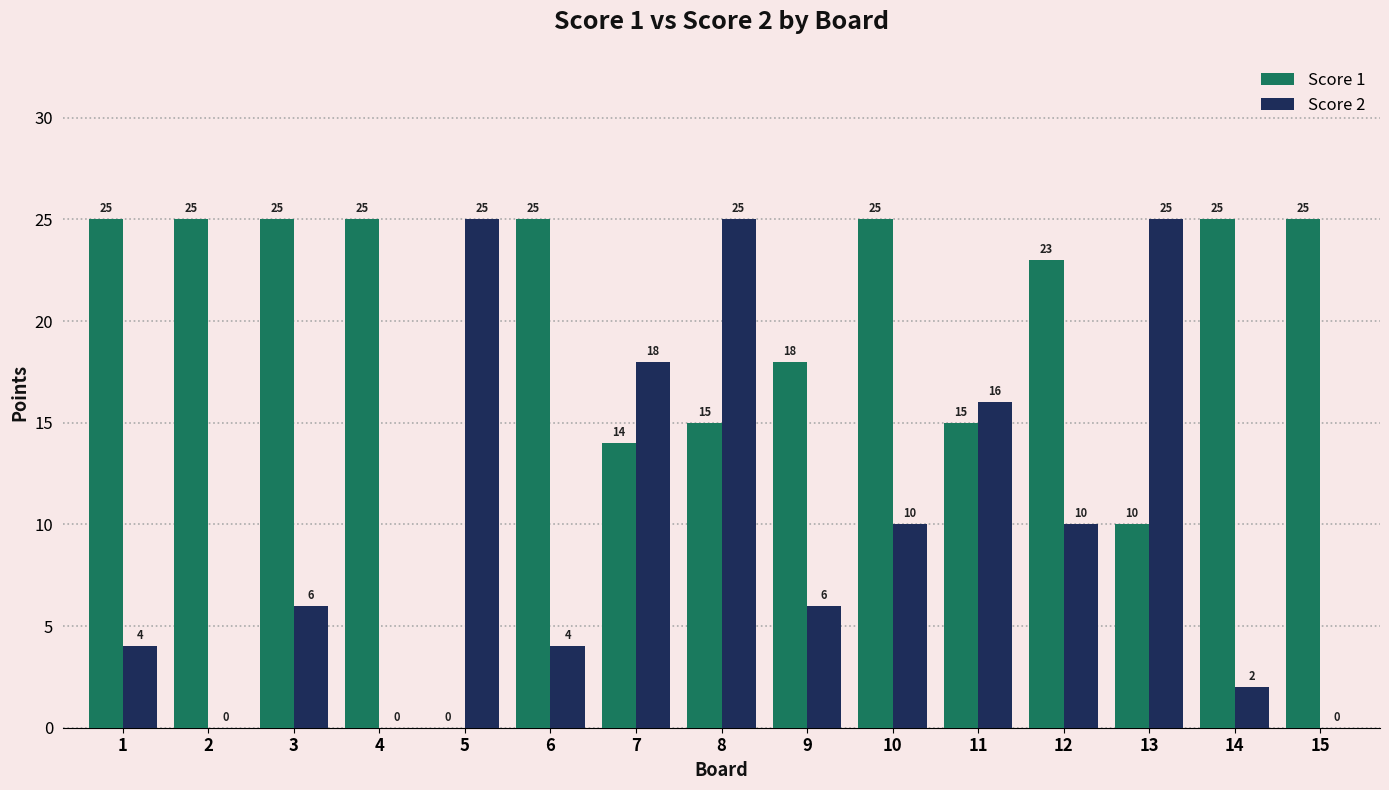

Which series has the largest total across all categories?

Score 1